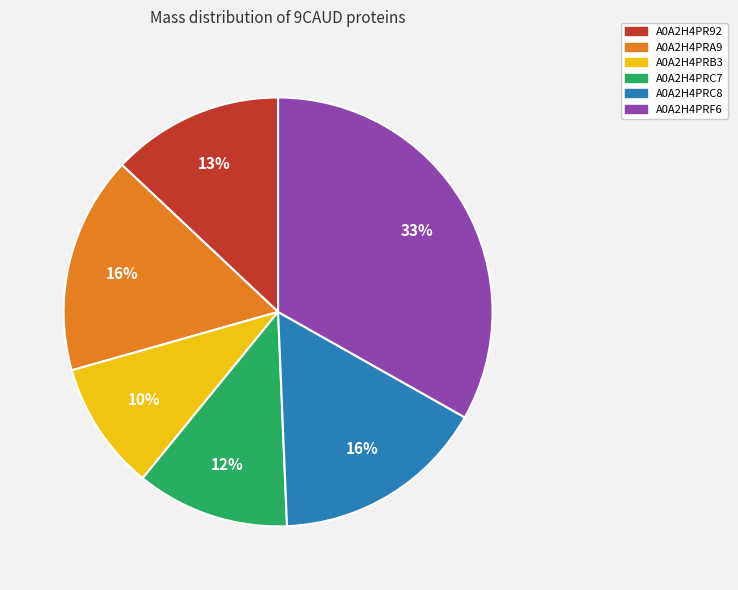

The A0A2H4PRA9 slice represents 16% of the pie. True or false?

True